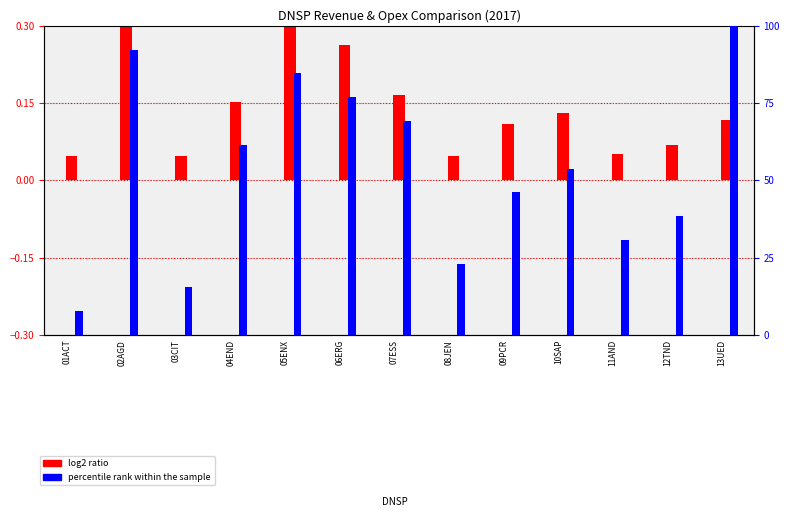

Which has a higher value, 11AND or 07ESS?

07ESS